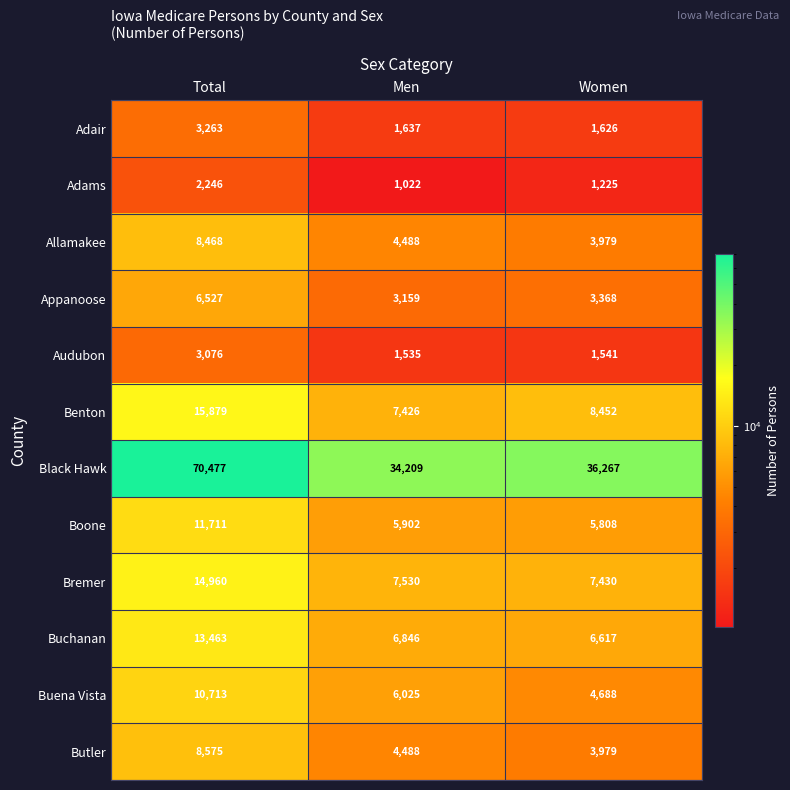

What is the sum of all Adair values?

6526